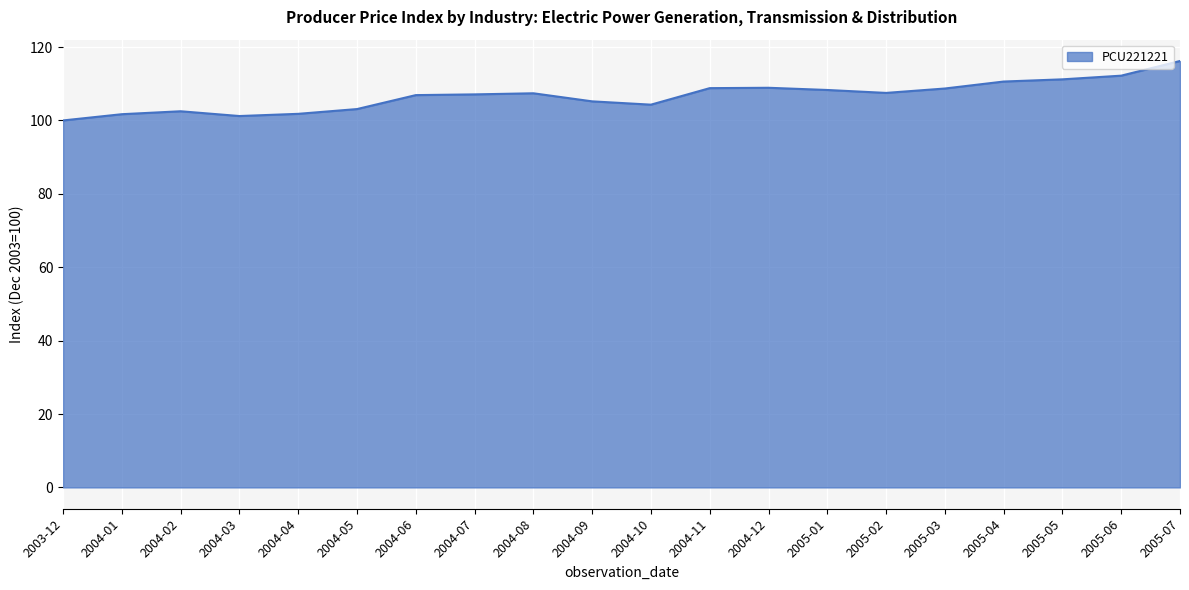

What position from the left is 2004-09?

10